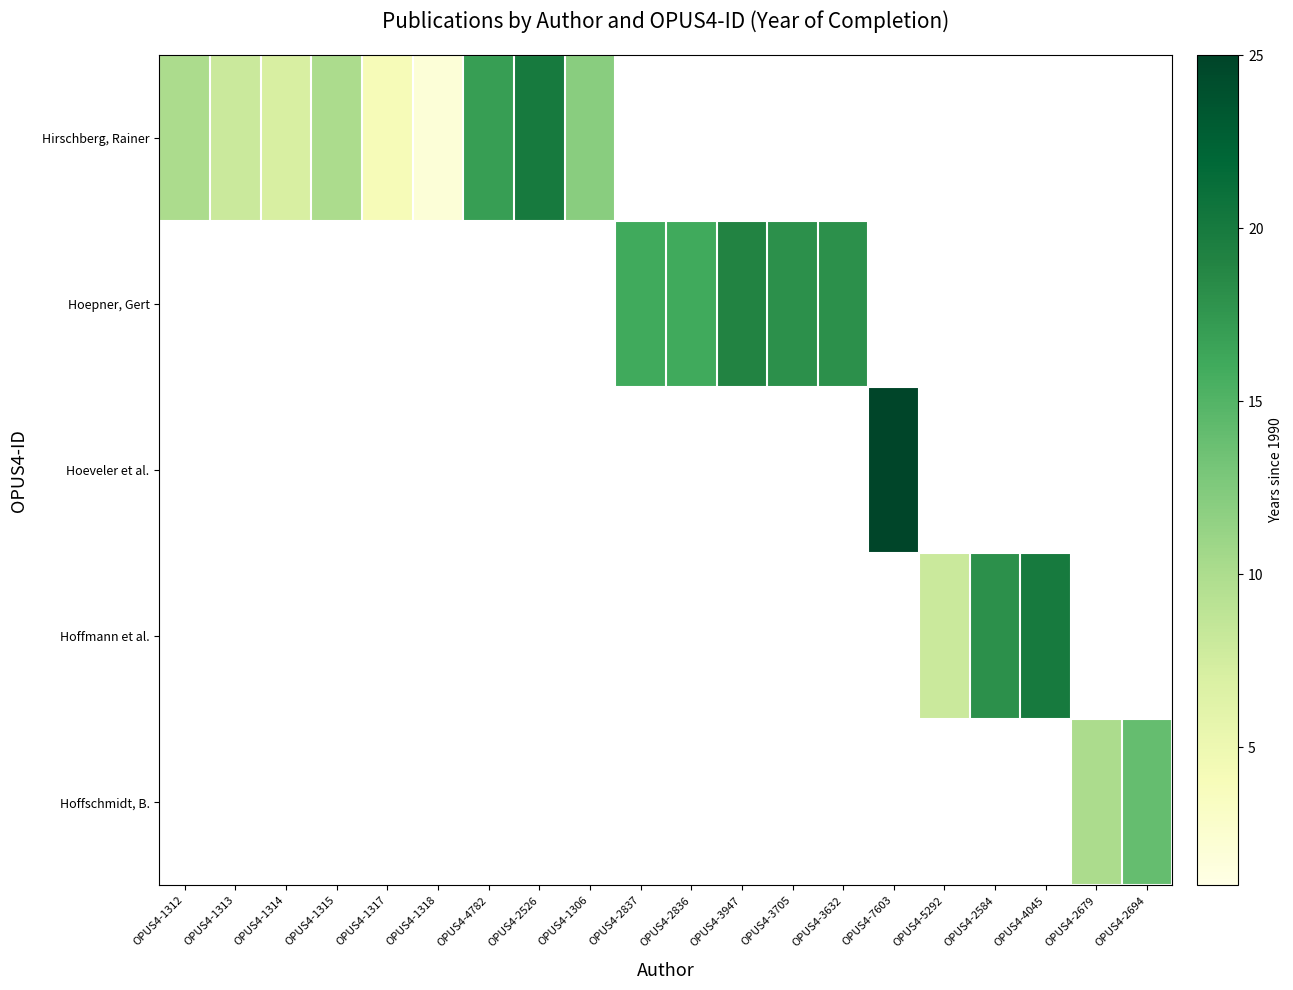

Where is Hirschberg, Rainer nearest to the value 11?

OPUS4-1312